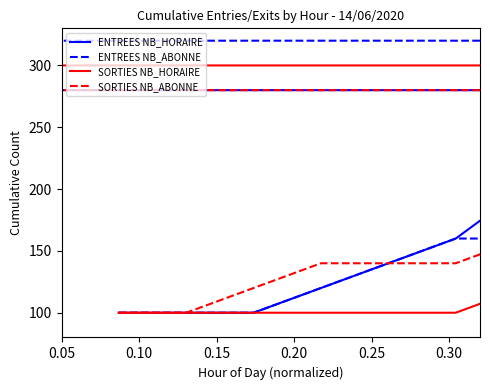

What is the difference between the maximum and second lowest values in the SORTIES NB_HORAIRE series?

200